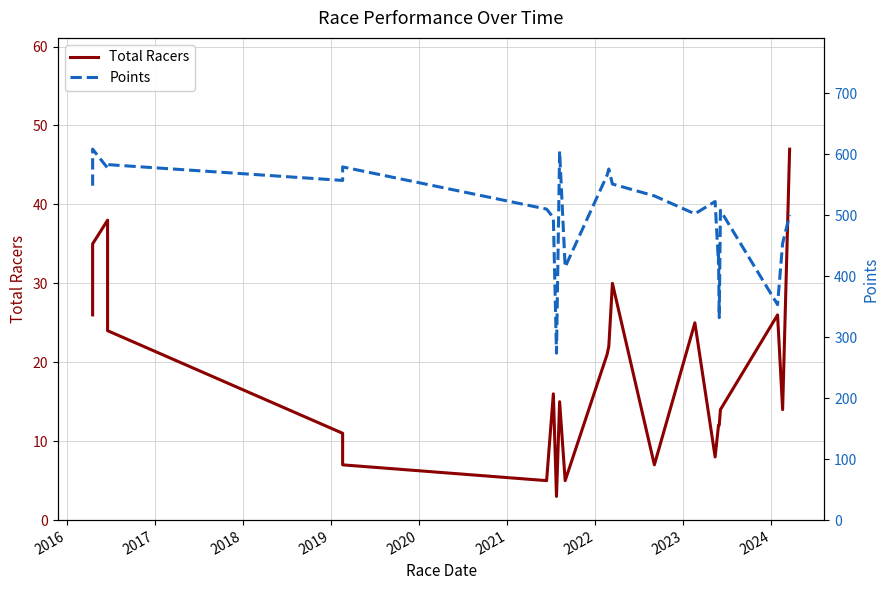

Rank the series at 2018 from lowest to highest value.

Total Racers, Points